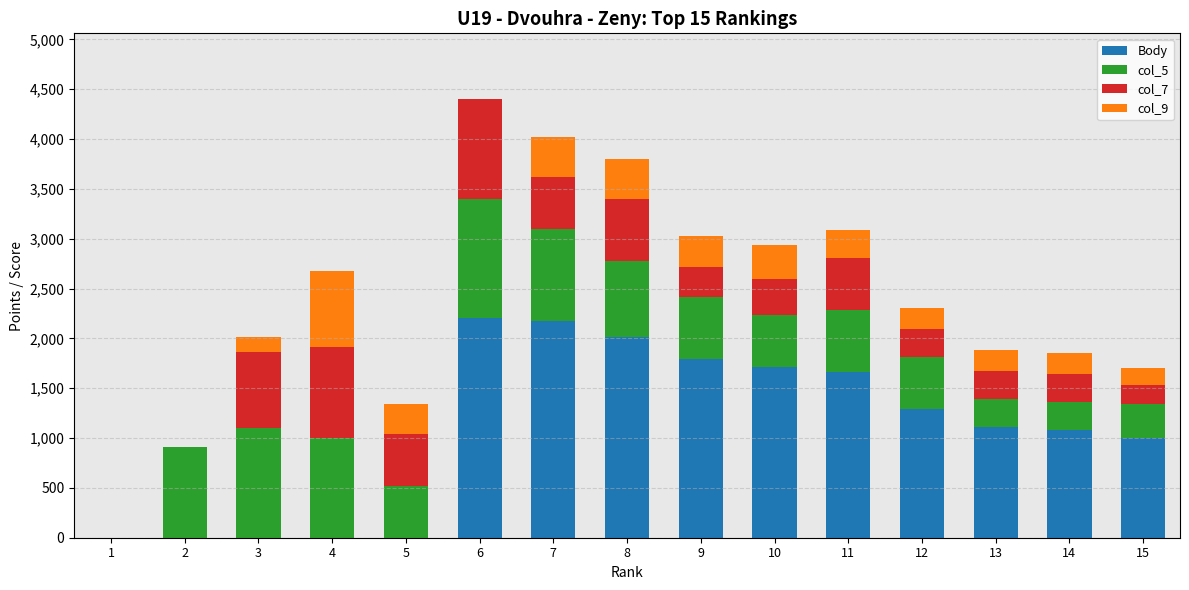

What is the highest value of the Body series?

2200